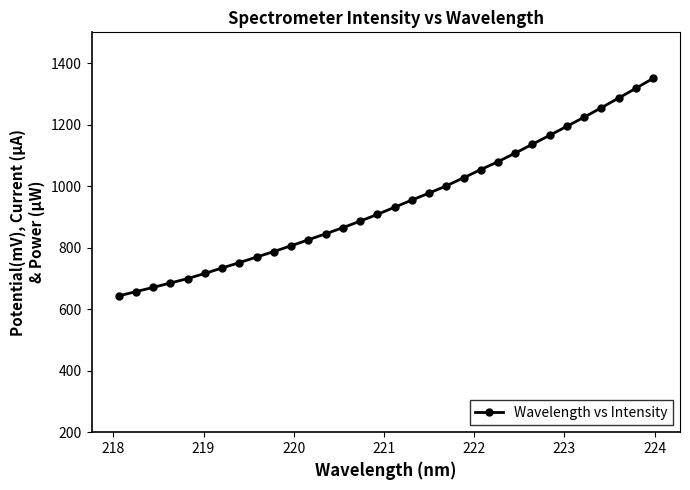

What is the minimum value shown in the chart?

643.0